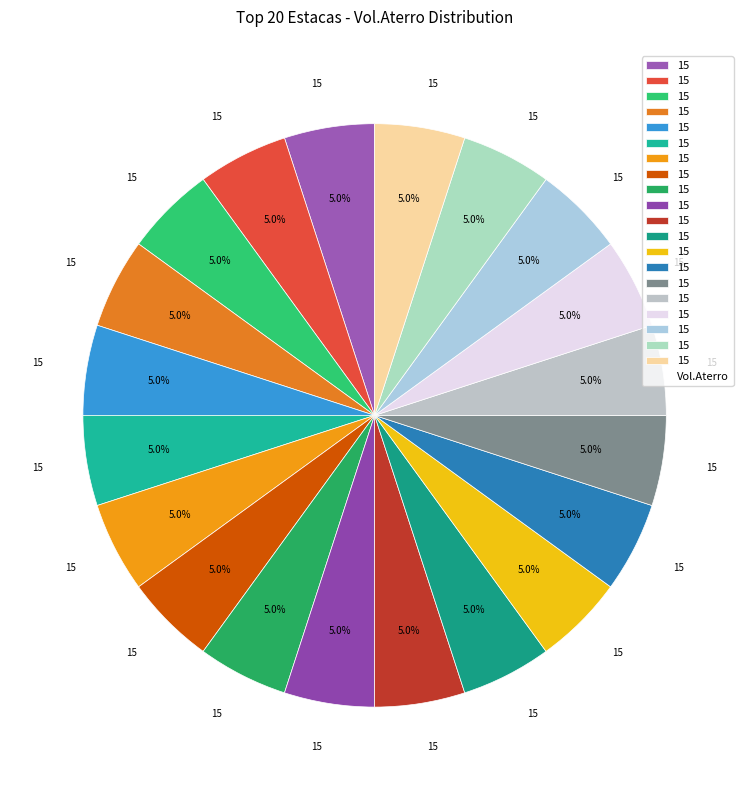

How many segments does this pie chart have?

20